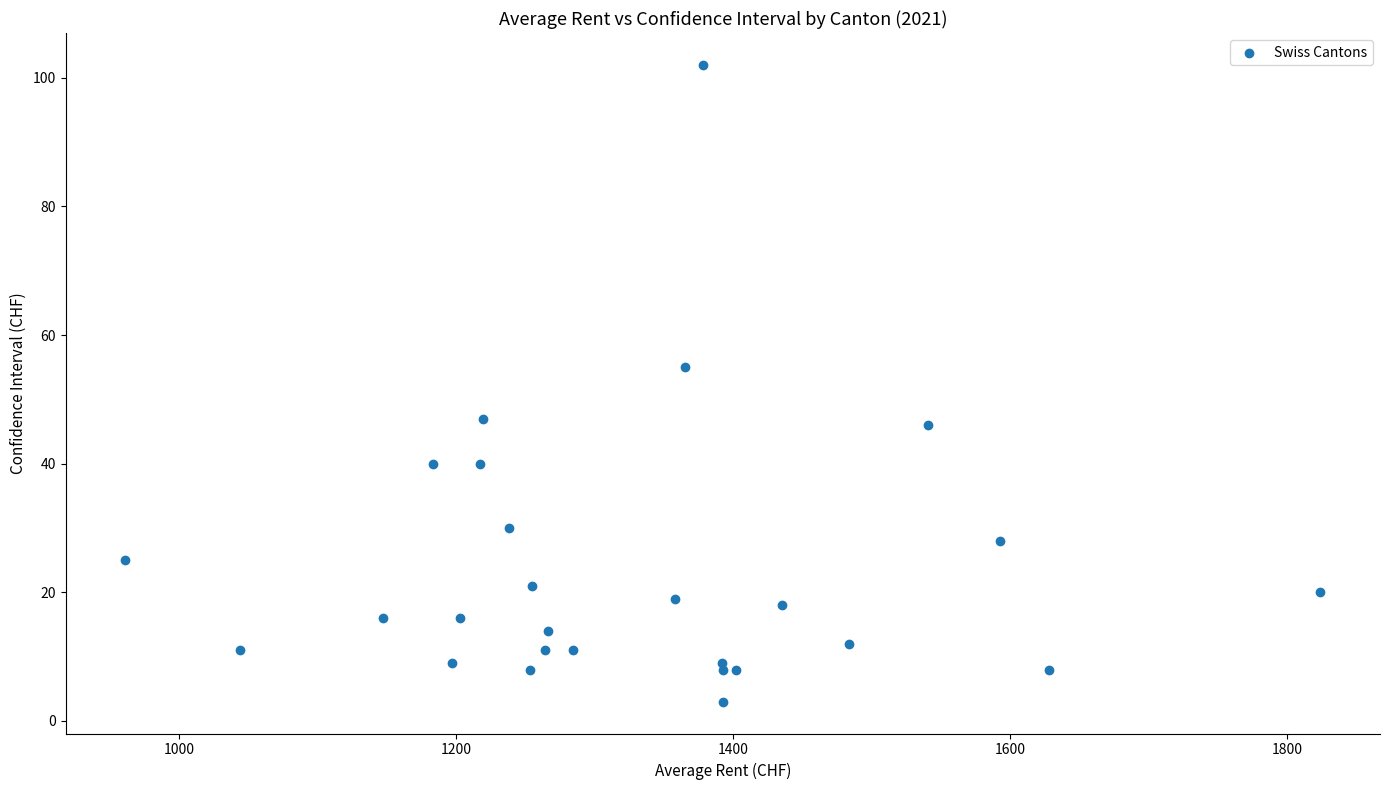

What Y value in the scatter plot is closest to 52?

55